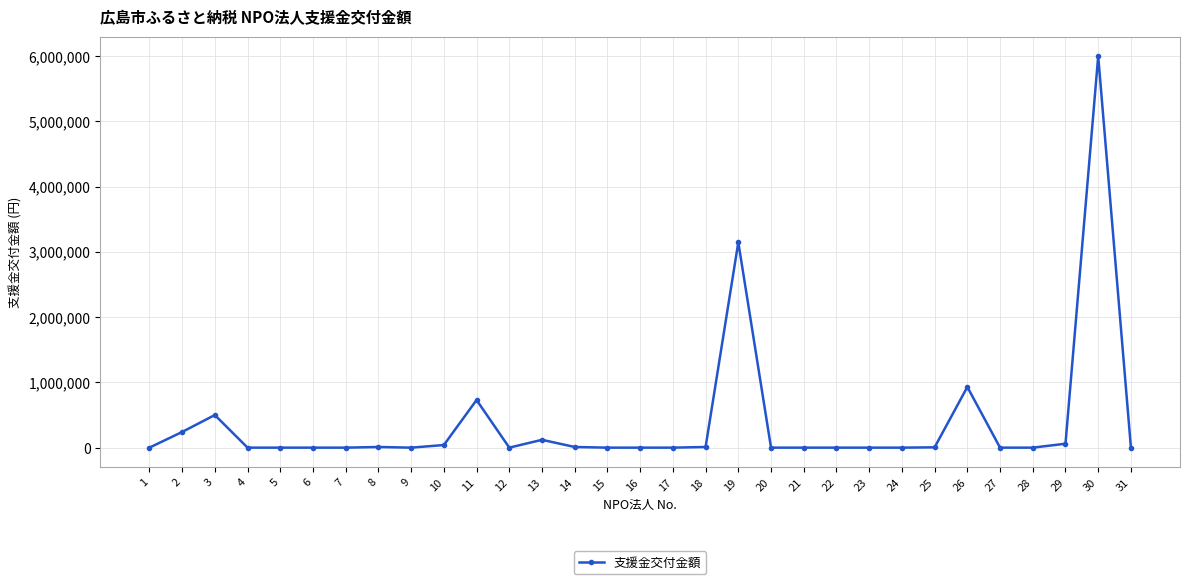

Is it true that the value at 20 is 3567102?

False